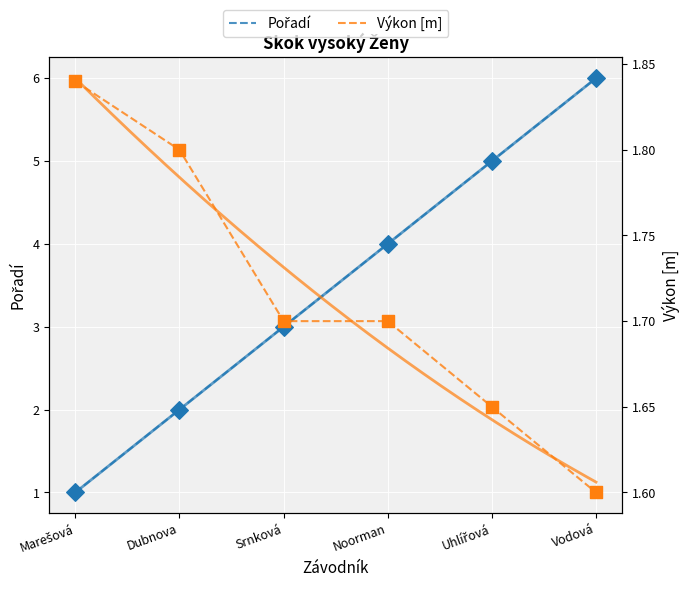

What are all the series names shown in the legend?

Pořadí, Výkon [m]